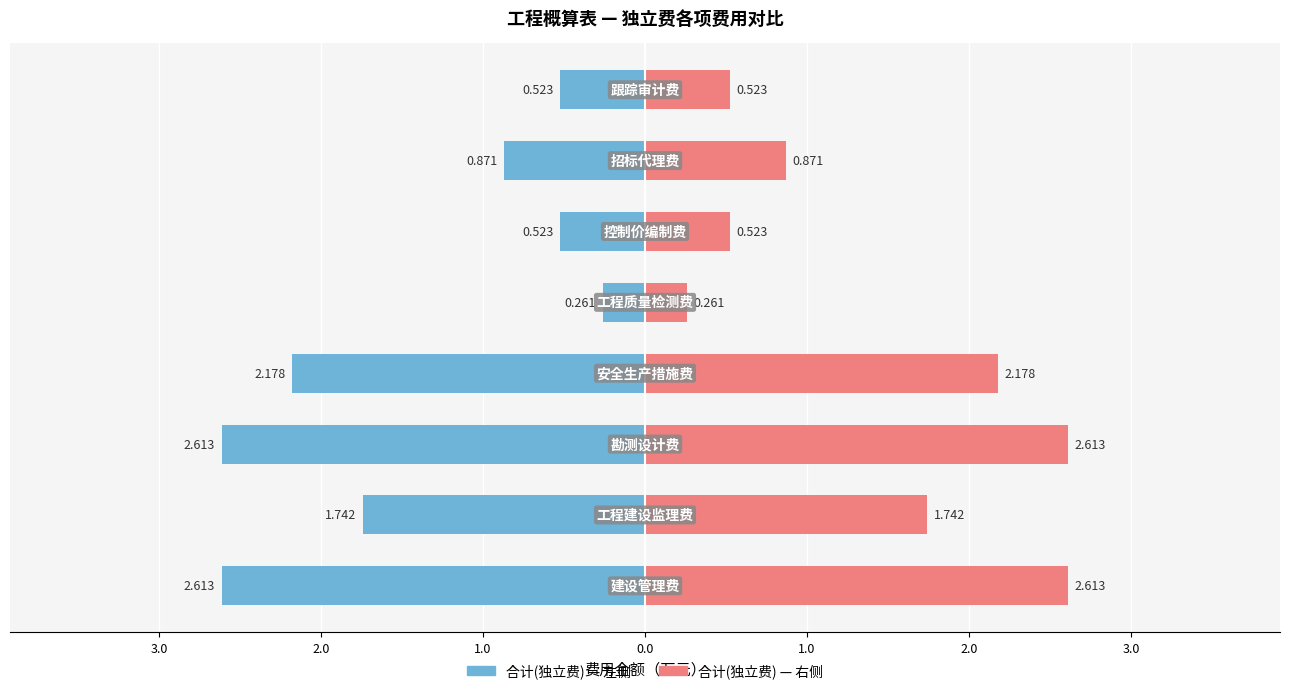

The value of 建安工程费(占比参考) at 1.0 is 0.4. True or false?

False